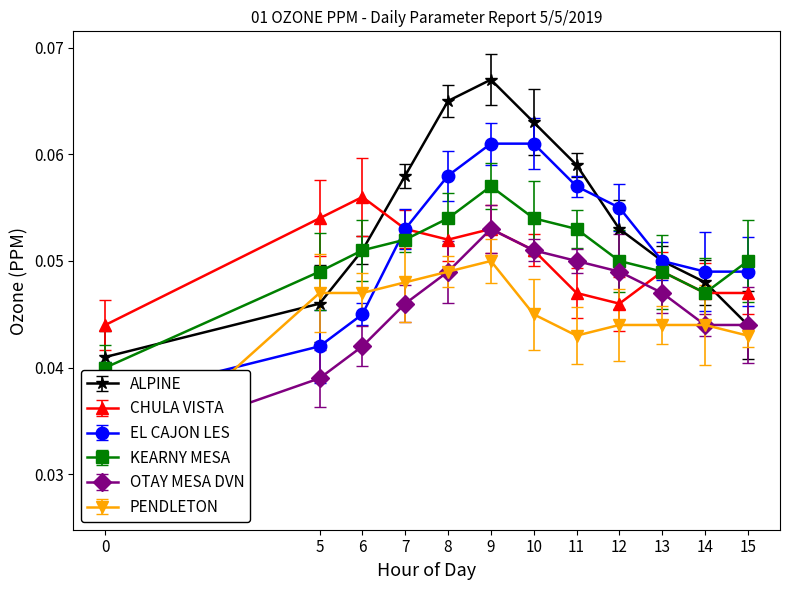

At 6, list the series in order from smallest to largest.

OTAY MESA DVN, EL CAJON LES, PENDLETON, ALPINE, KEARNY MESA, CHULA VISTA